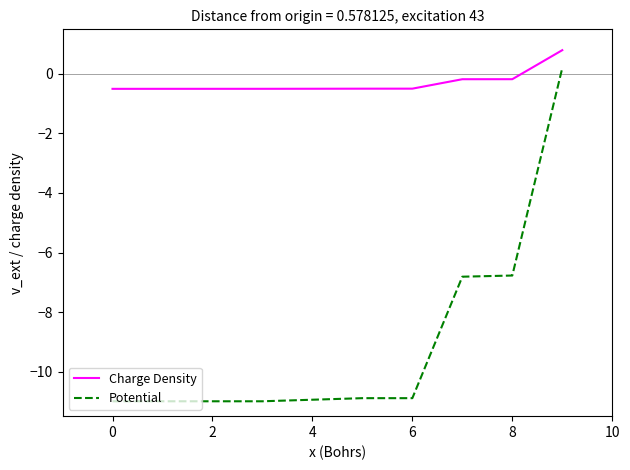

Which series has the largest range (max minus min)?

Potential